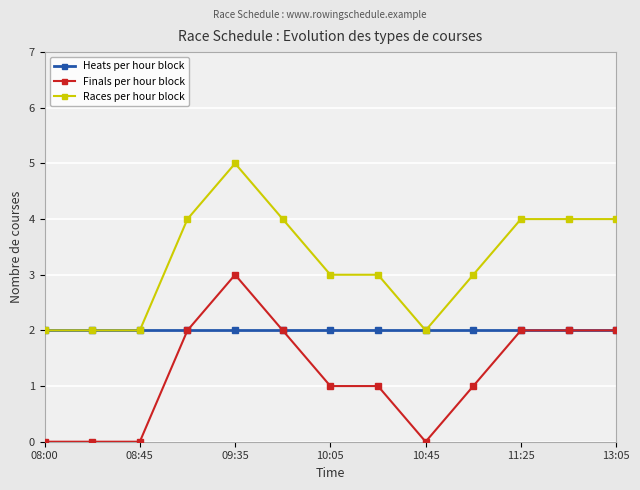

True or false: Races per hour block and Finals per hour block cross at least once.

False